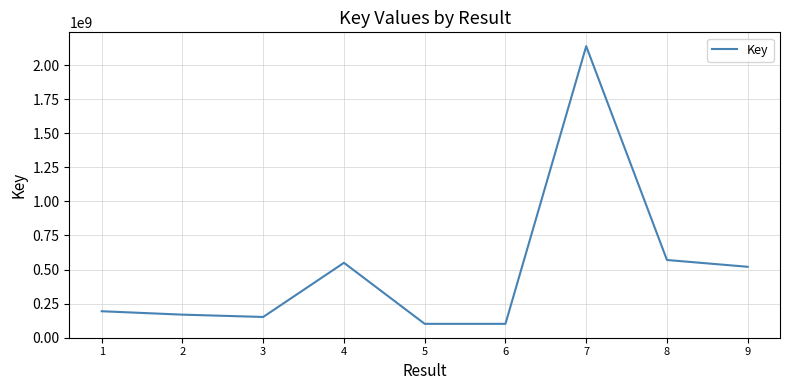

How many lines are shown in the chart?

1